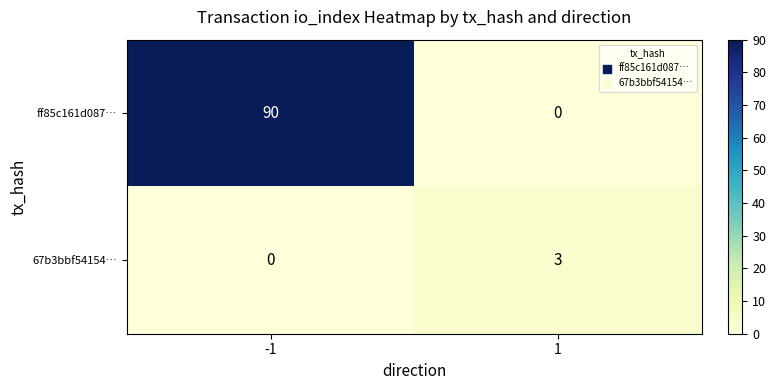

What is the sum of all 67b3bbf54154… values?

3